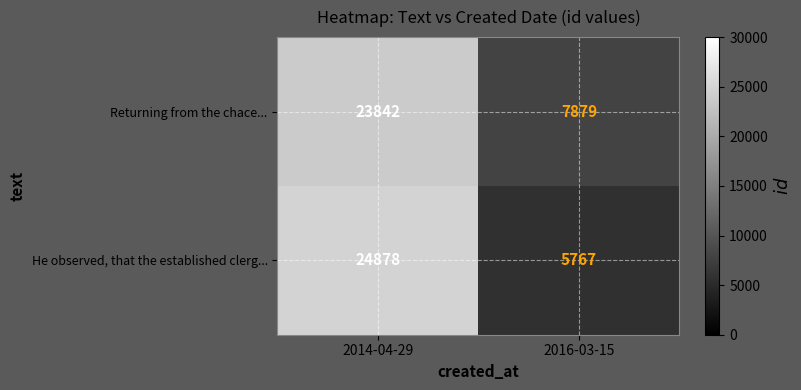

Rank the series at 2014-04-29 from highest to lowest value.

He observed, that the established clerg..., Returning from the chace...